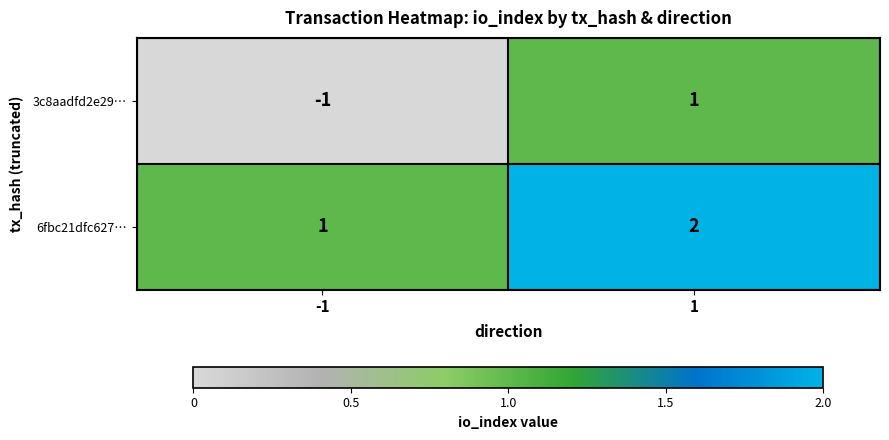

Which series changed the most between -1 and 1?

3c8aadfd2e29…